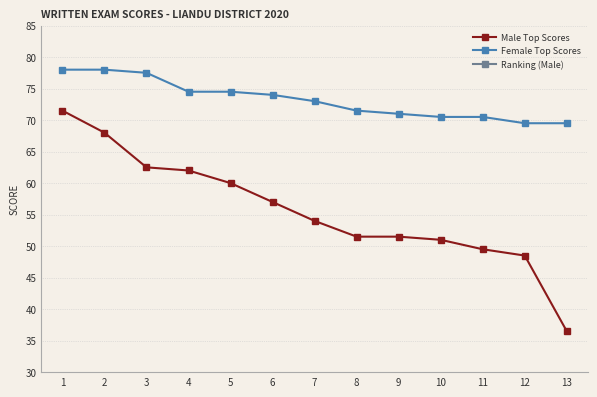

Where does the Female Top Scores series first go above 73?

1